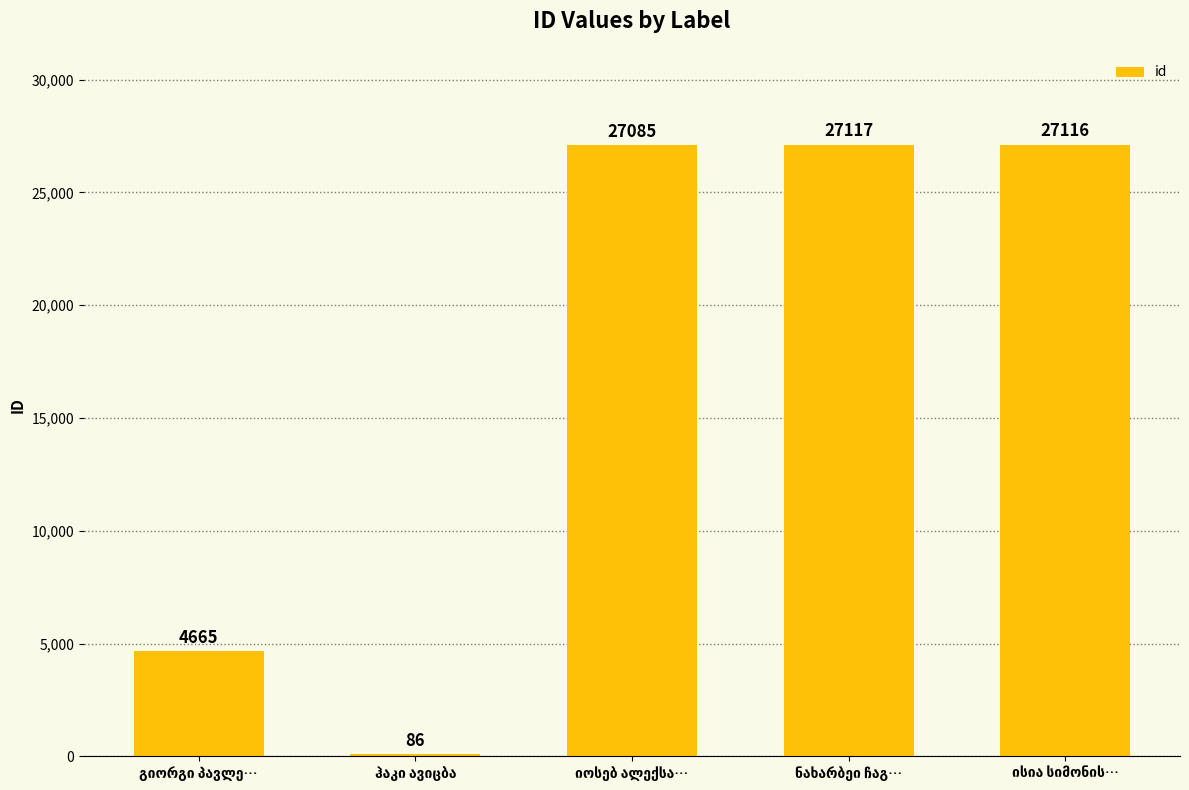

What is the sum of all values?

86069